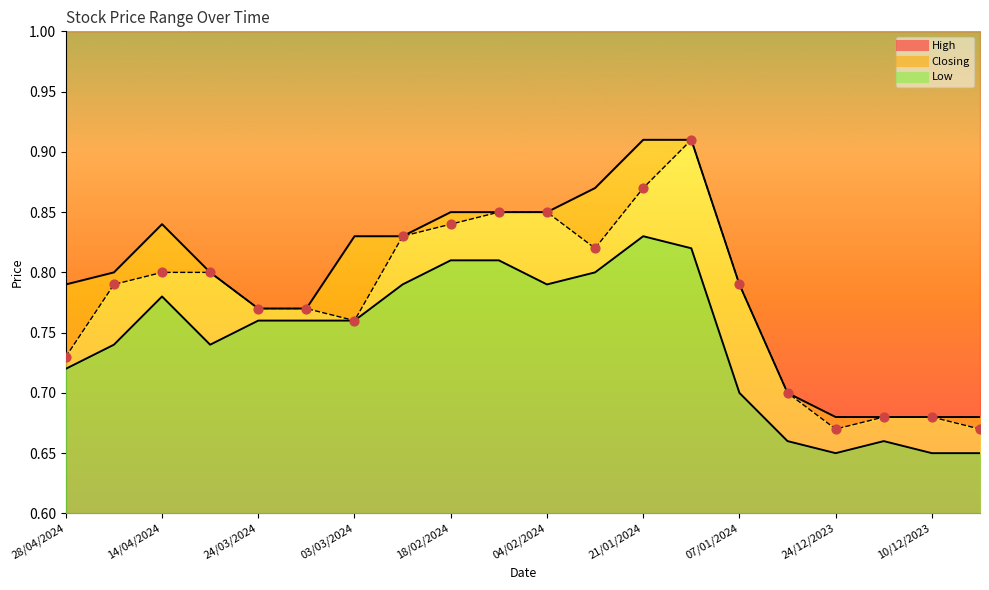

At how many categories does at least one series exceed 0?

20